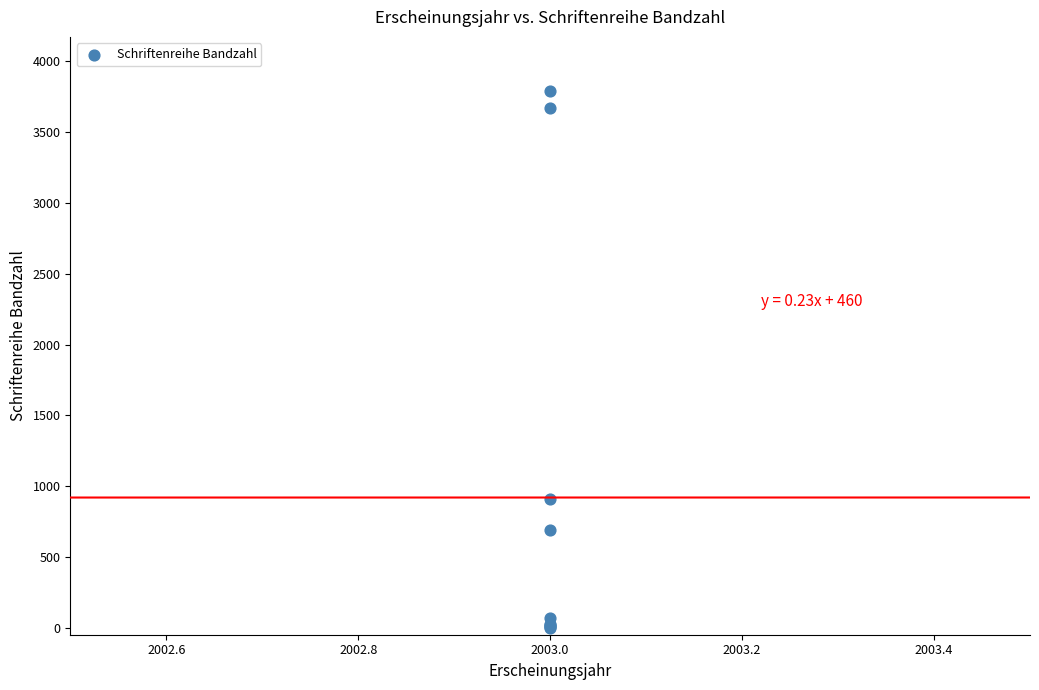

What Y value in the scatter plot is closest to 1897?

911